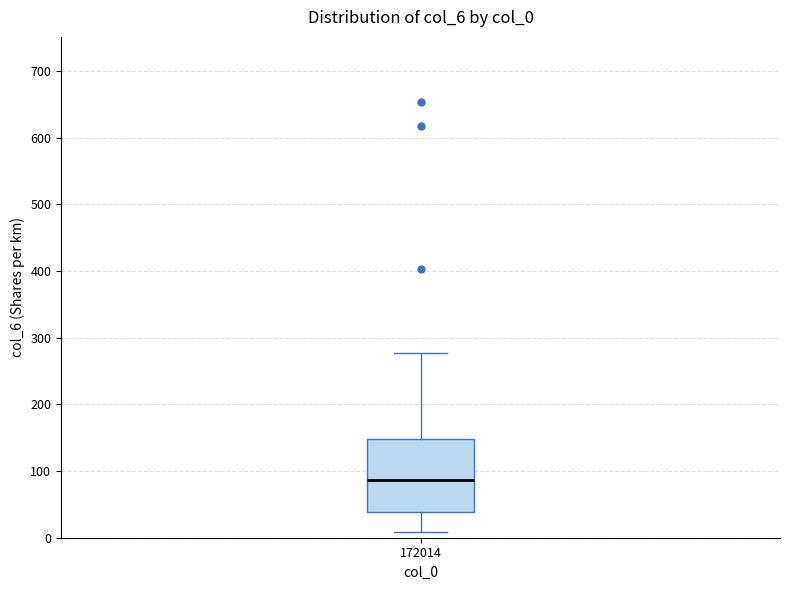

Read this box plot against the y-axis: the position of the median line, the range covered by the box, and the ends of both whiskers. The values are not printed on the chart, so give them approximately, as read against the axis.

median 90, box 40 to 150, whiskers 10 to 280